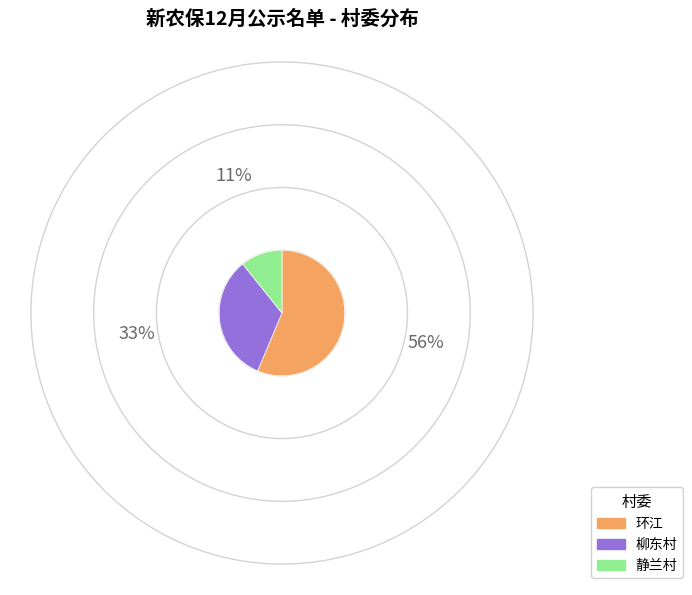

Which has a higher value, 环江 or 柳东村?

环江